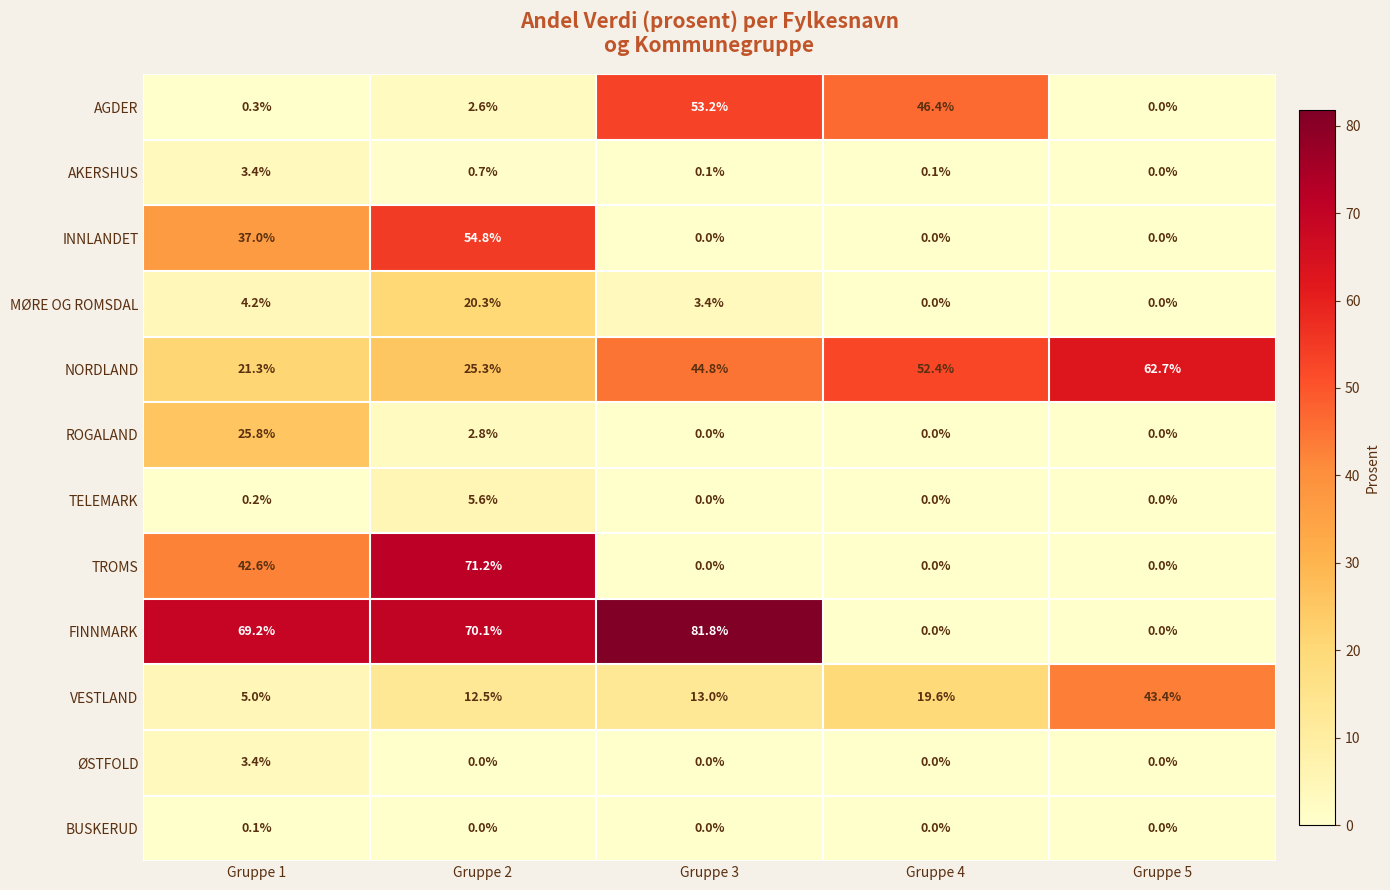

What is the difference between the second highest and minimum values in the TROMS series?

42.6